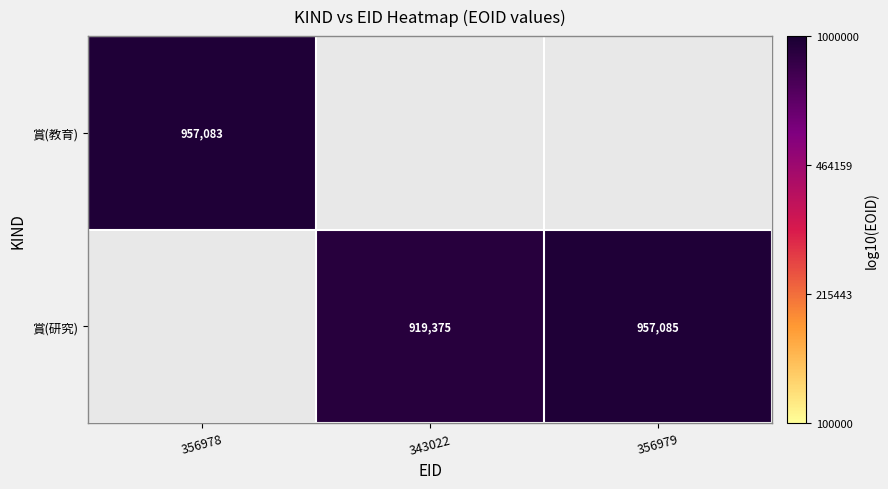

Where is 賞(教育) nearest to the value 5?

356978